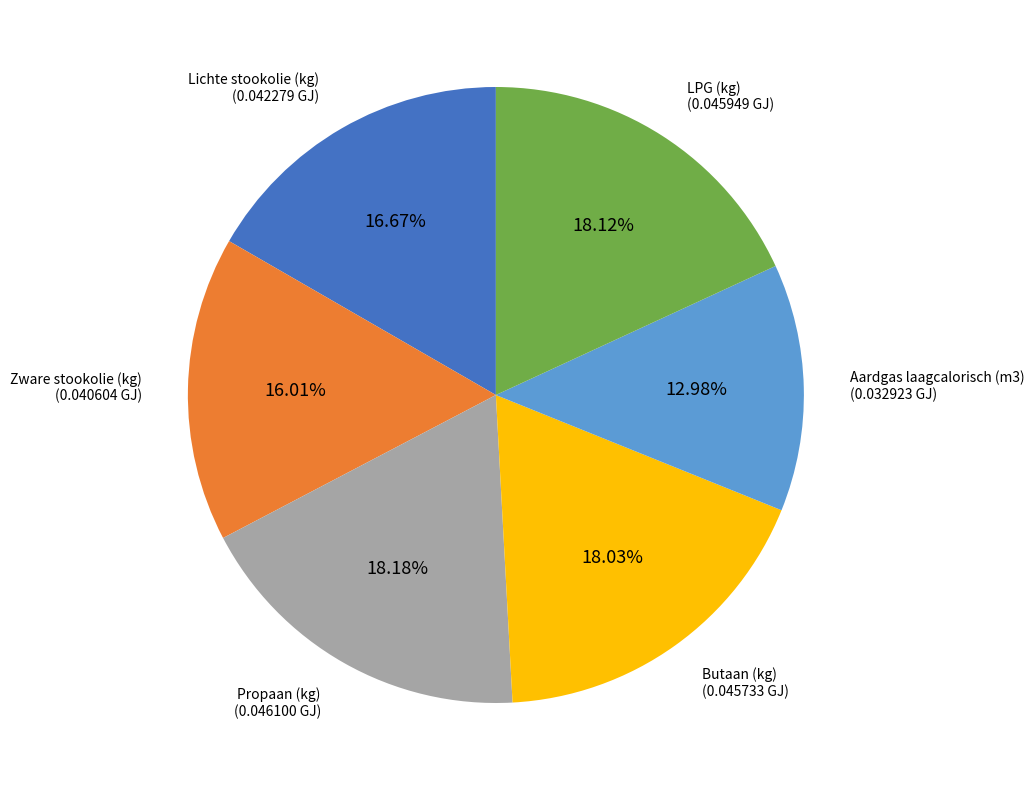

Which has a higher value, LPG (kg) or Aardgas laagcalorisch (m3)?

LPG (kg)